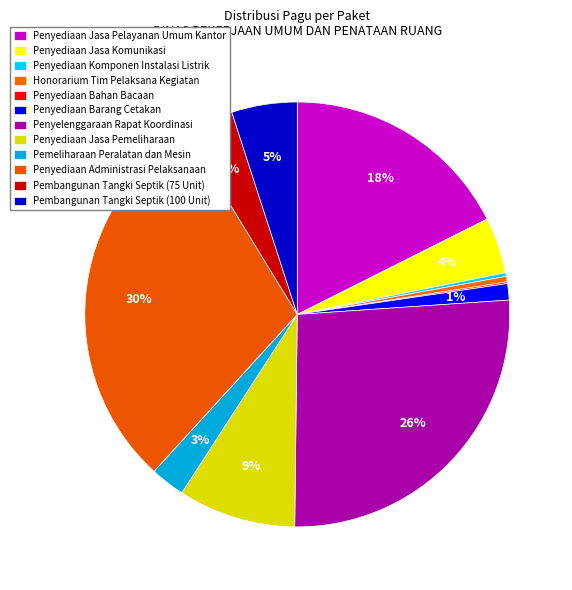

To the nearest percent, what is the combined percentage of Pemeliharaan Peralatan dan Mesin and Penyelenggaraan Rapat Koordinasi?

29%